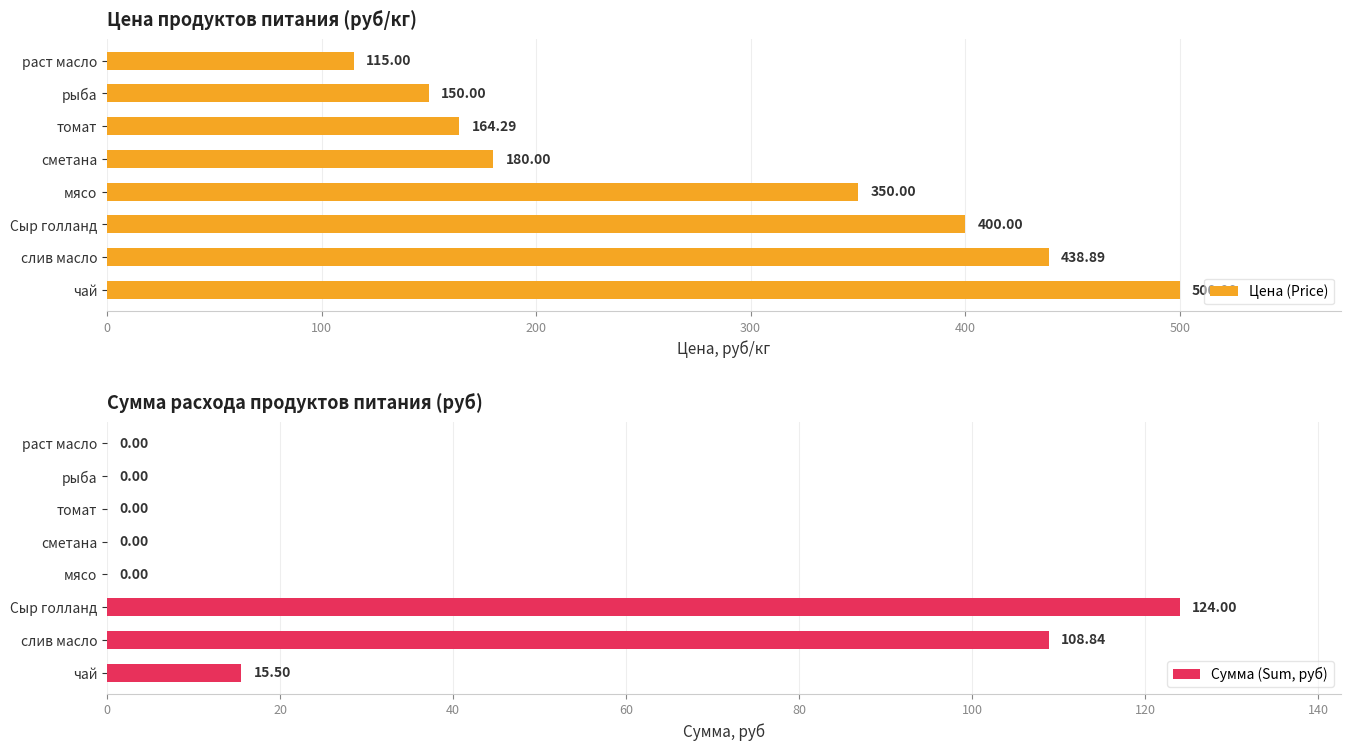

Where is Цена (Price) nearest to the value 307?

мясо